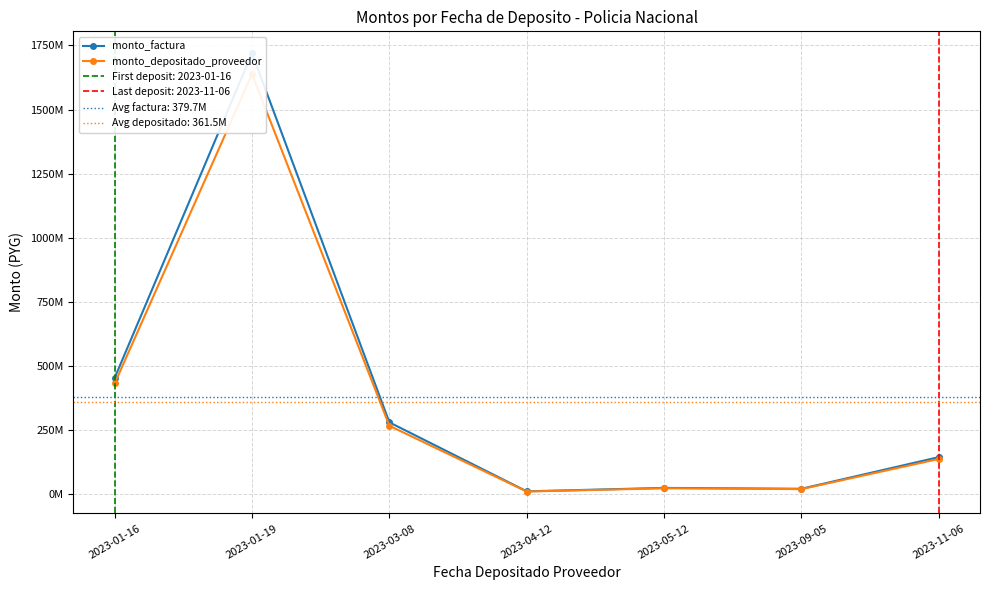

What is the value of the monto_depositado_proveedor point at the 5th from the left?

23616358